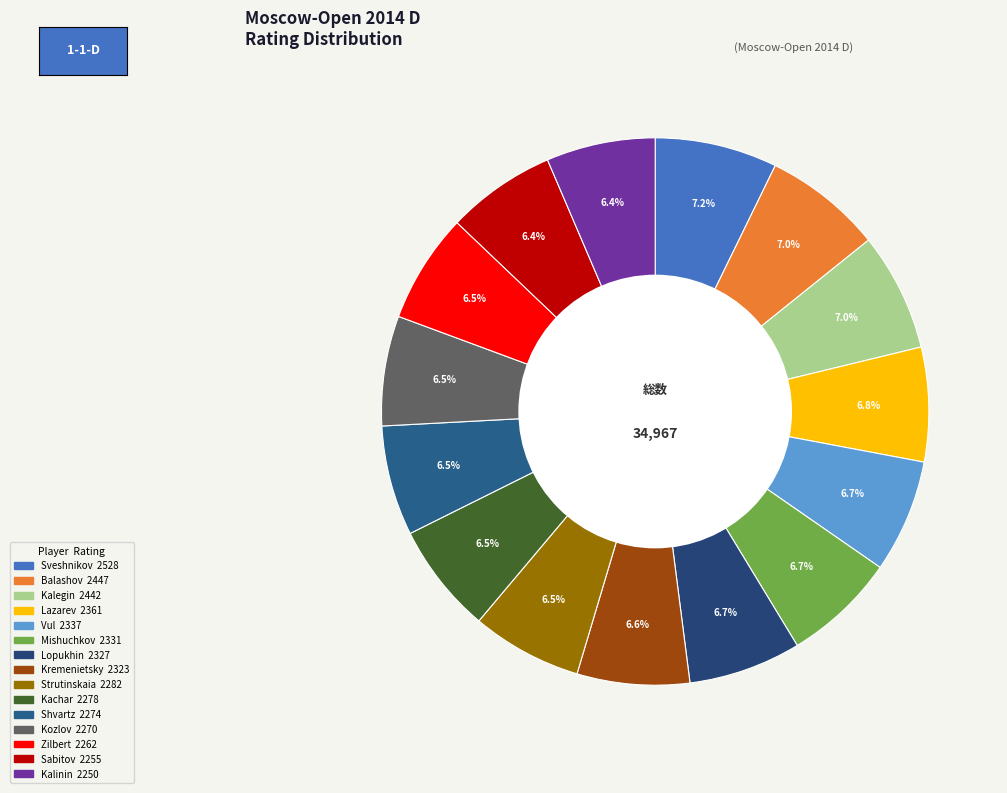

How many slices are in this pie chart?

15